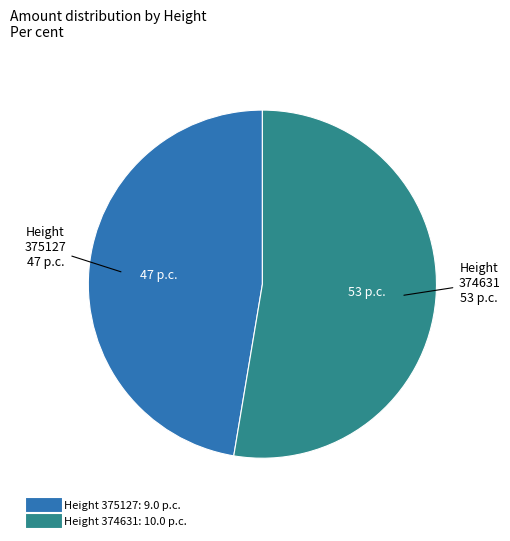

Is there a majority slice in this chart?

Yes